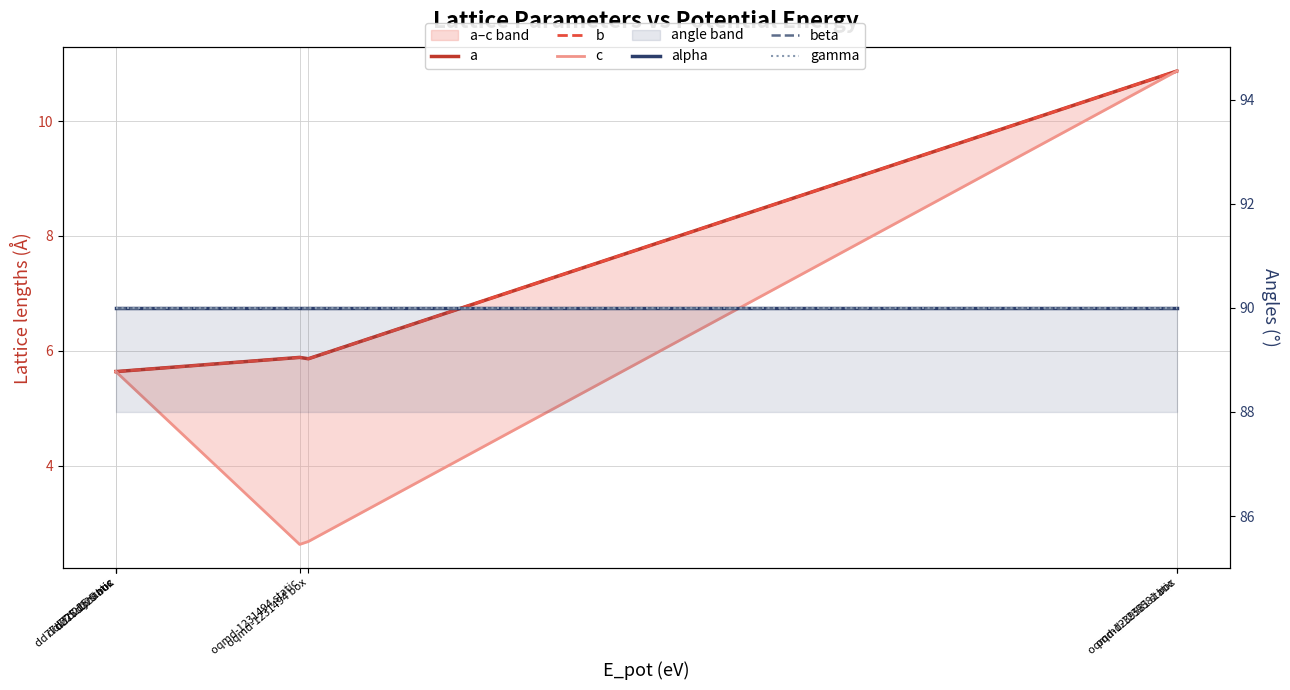

What is the difference between the a values at oqmd-1231494 static and dd77d225 box?

0.2